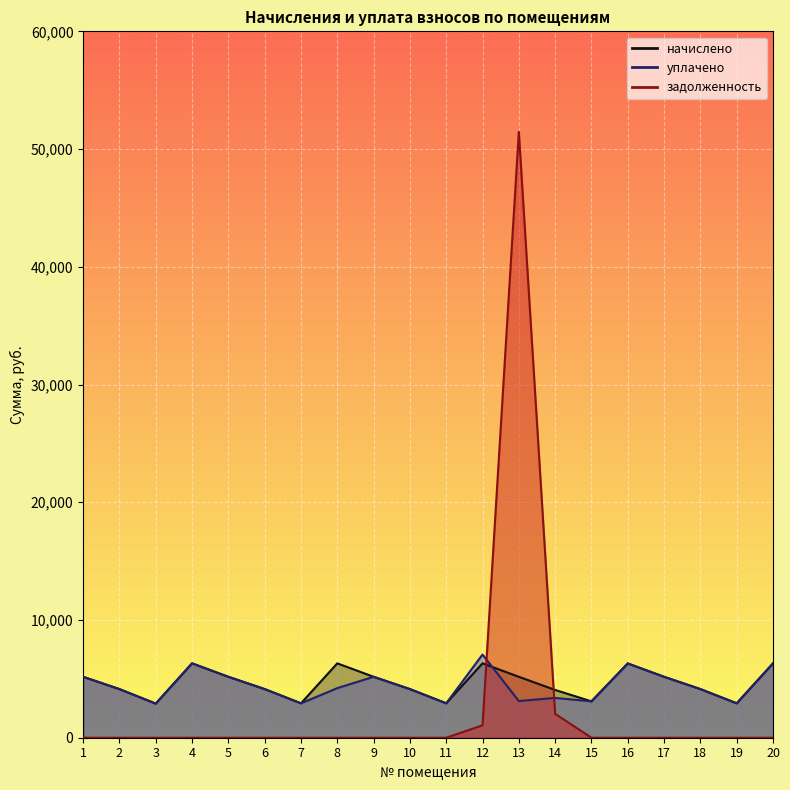

How many interior local valleys does the начислено series have?

5